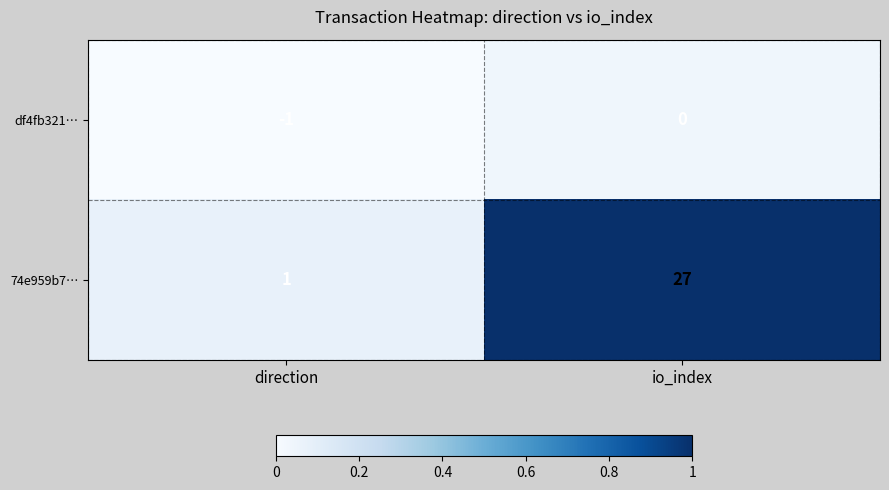

List the series in order of their peak value, highest first.

74e959b7…, df4fb321…